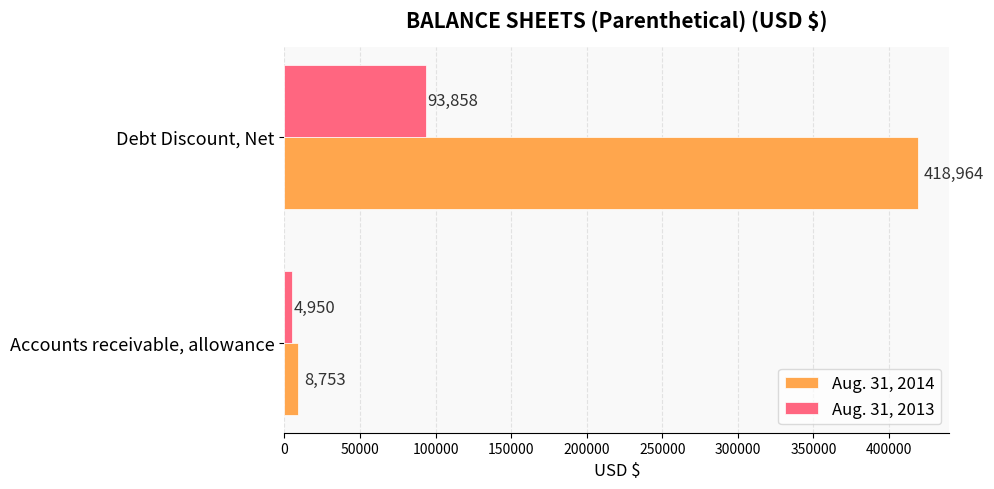

Between Accounts receivable, allowance and Debt Discount, Net, which series saw the biggest shift?

Aug. 31, 2014